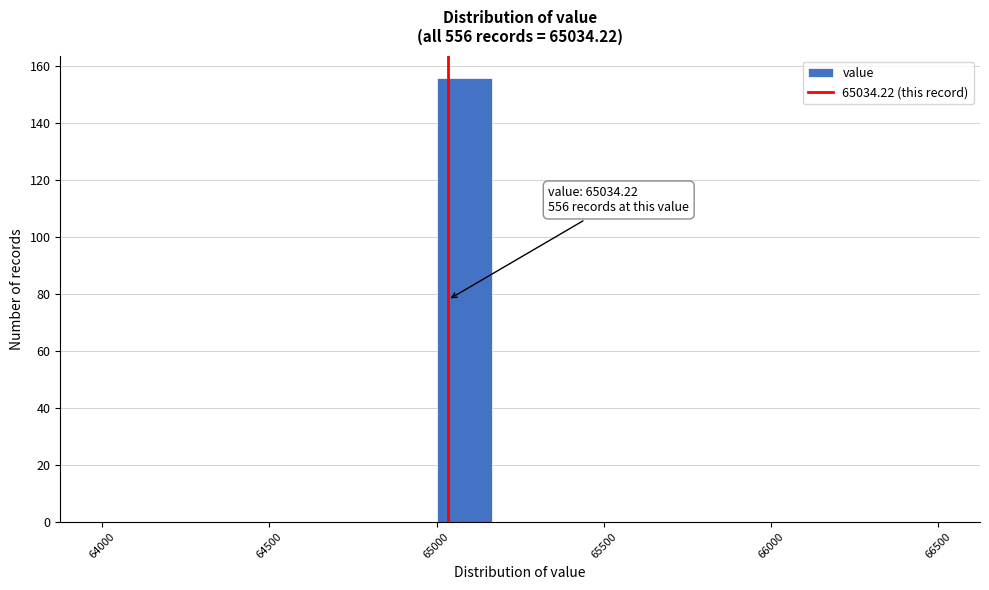

Around what value on the x-axis is the tallest bar? Give the approximate position of its centre, as read against the axis.

65100